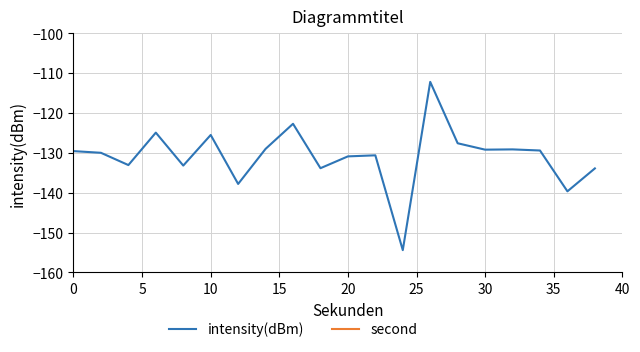

How many lines are shown in the chart?

2